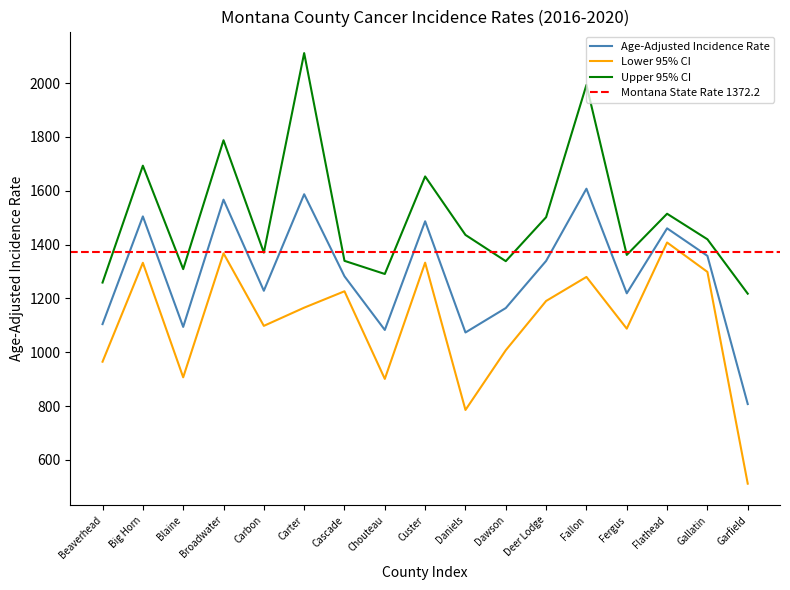

What is the highest value of the Age-Adjusted Incidence Rate series?

1607.7